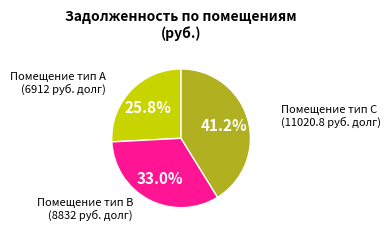

Is there a majority slice in this chart?

No